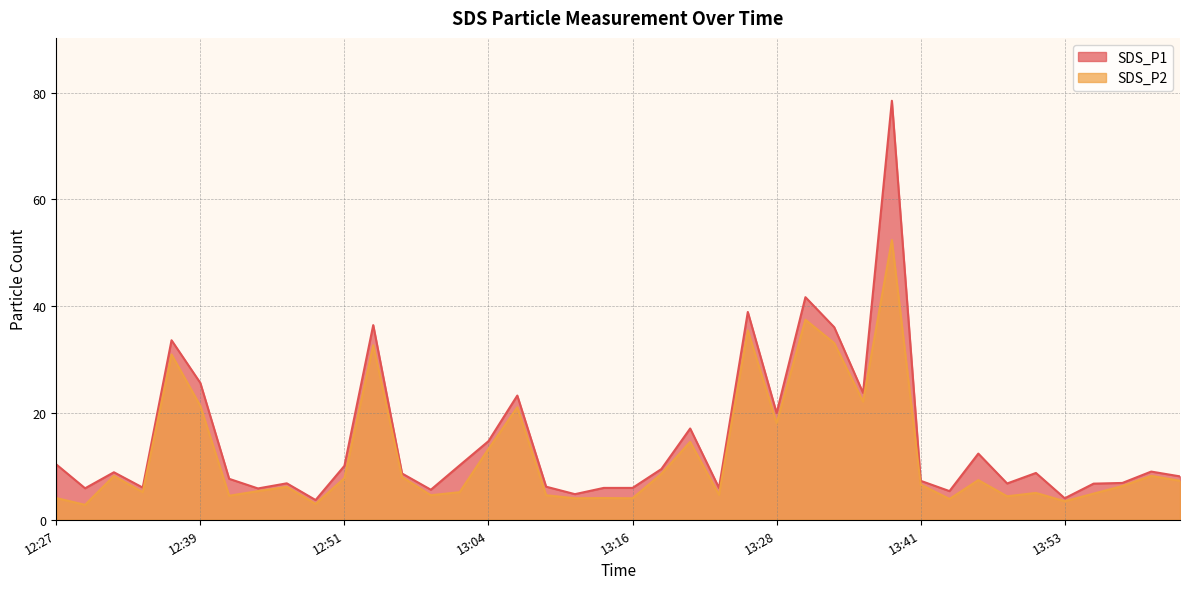

How many data points in SDS_P2 are above 6?

22